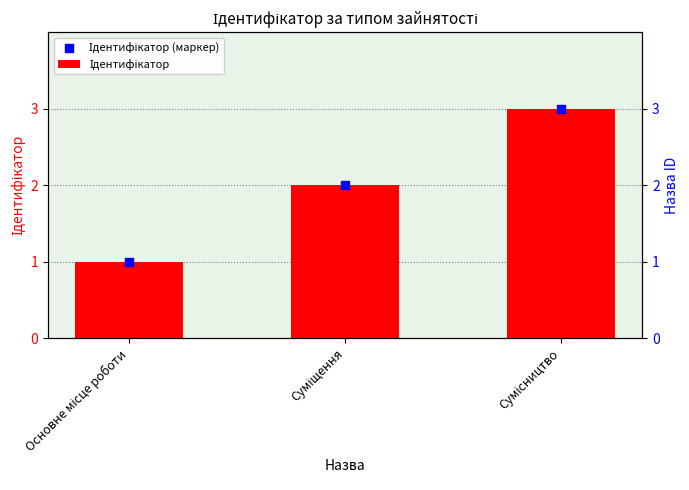

What is the total value across all series at Сумісництво?

6